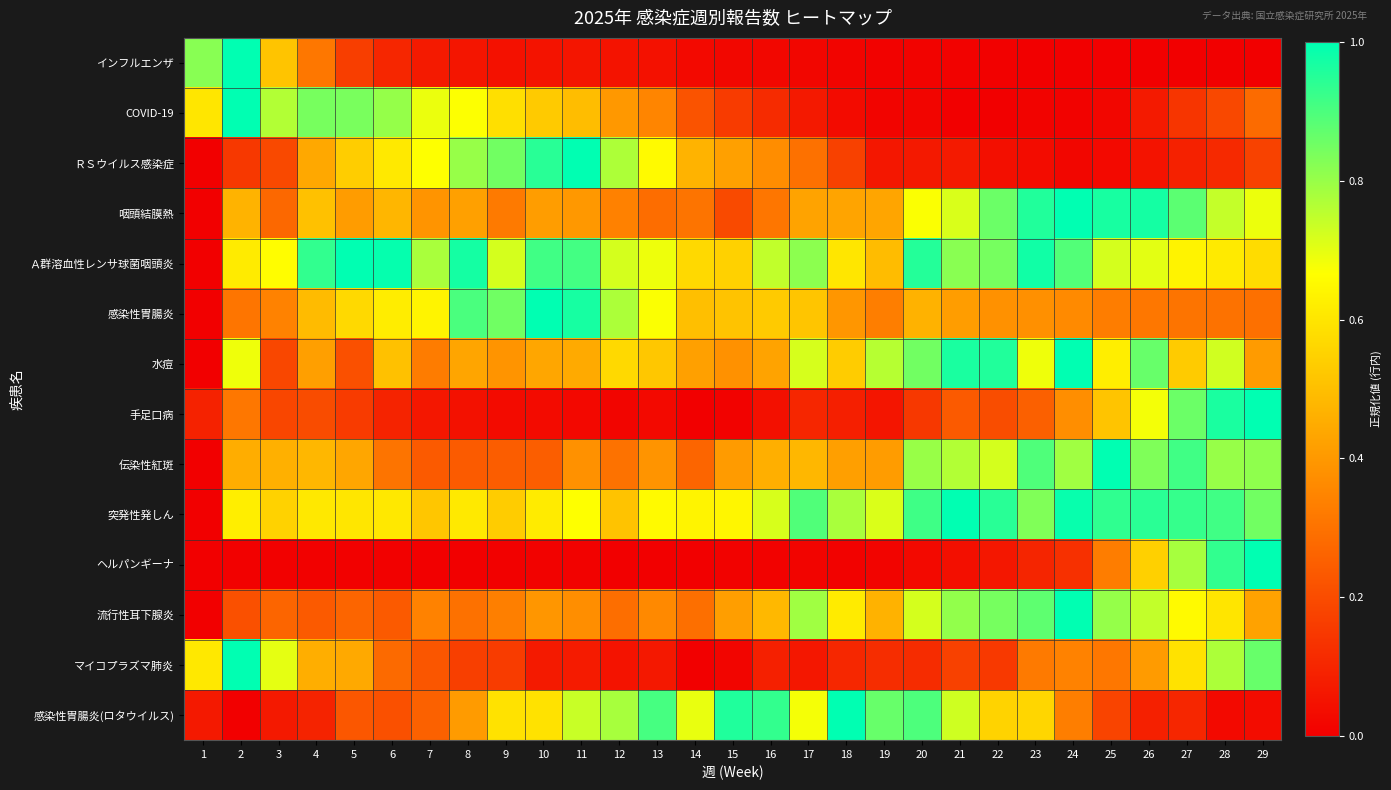

Reading right to left, transcribe all the data shown in this chart.

インフルエンザ: 29=0.0	28=0.0	27=0.0	26=0.0	25=0.0	24=0.0	23=0.0	22=0.0	21=0.0	20=0.0	19=0.0	18=0.0	17=0.0	16=0.0	15=0.0	14=0.0	13=0.0	12=0.1	11=0.1	10=0.1	9=0.0	8=0.1	7=0.1	6=0.1	5=0.2	4=0.3	3=0.5	2=1.0	1=0.8
COVID-19: 29=0.3	28=0.2	27=0.1	26=0.1	25=0.0	24=0.0	23=0.0	22=0.0	21=0.0	20=0.0	19=0.0	18=0.0	17=0.1	16=0.1	15=0.2	14=0.2	13=0.4	12=0.4	11=0.5	10=0.5	9=0.6	8=0.7	7=0.7	6=0.8	5=0.8	4=0.8	3=0.8	2=1.0	1=0.6
ＲＳウイルス感染症: 29=0.2	28=0.1	27=0.1	26=0.1	25=0.0	24=0.0	23=0.0	22=0.0	21=0.1	20=0.1	19=0.1	18=0.2	17=0.3	16=0.4	15=0.4	14=0.5	13=0.7	12=0.8	11=1.0	10=0.9	9=0.9	8=0.8	7=0.7	6=0.6	5=0.5	4=0.4	3=0.2	2=0.1	1=0.0
咽頭結膜熱: 29=0.7	28=0.7	27=0.9	26=1.0	25=1.0	24=1.0	23=1.0	22=0.9	21=0.7	20=0.7	19=0.4	18=0.4	17=0.4	16=0.3	15=0.2	14=0.3	13=0.3	12=0.3	11=0.4	10=0.4	9=0.3	8=0.4	7=0.4	6=0.5	5=0.4	4=0.5	3=0.3	2=0.5	1=0.0
Ａ群溶血性レンサ球菌咽頭炎: 29=0.6	28=0.6	27=0.6	26=0.7	25=0.7	24=0.9	23=1.0	22=0.8	21=0.8	20=1.0	19=0.5	18=0.6	17=0.8	16=0.7	15=0.5	14=0.6	13=0.7	12=0.7	11=0.9	10=0.9	9=0.7	8=1.0	7=0.8	6=1.0	5=1.0	4=0.9	3=0.7	2=0.6	1=0.0
感染性胃腸炎: 29=0.3	28=0.3	27=0.3	26=0.3	25=0.3	24=0.4	23=0.4	22=0.4	21=0.4	20=0.5	19=0.3	18=0.4	17=0.5	16=0.5	15=0.5	14=0.5	13=0.7	12=0.8	11=1.0	10=1.0	9=0.9	8=0.9	7=0.6	6=0.6	5=0.6	4=0.5	3=0.3	2=0.3	1=0.0
水痘: 29=0.4	28=0.7	27=0.5	26=0.9	25=0.6	24=1.0	23=0.7	22=1.0	21=1.0	20=0.9	19=0.8	18=0.5	17=0.7	16=0.4	15=0.4	14=0.4	13=0.5	12=0.6	11=0.4	10=0.4	9=0.4	8=0.4	7=0.3	6=0.5	5=0.2	4=0.4	3=0.2	2=0.7	1=0.0
手足口病: 29=1.0	28=1.0	27=0.9	26=0.7	25=0.5	24=0.4	23=0.3	22=0.2	21=0.2	20=0.1	19=0.1	18=0.1	17=0.1	16=0.0	15=0.0	14=0.0	13=0.0	12=0.0	11=0.0	10=0.0	9=0.0	8=0.0	7=0.1	6=0.1	5=0.2	4=0.2	3=0.2	2=0.3	1=0.1
伝染性紅斑: 29=0.8	28=0.8	27=0.9	26=0.8	25=1.0	24=0.8	23=0.9	22=0.7	21=0.8	20=0.8	19=0.4	18=0.4	17=0.5	16=0.5	15=0.4	14=0.3	13=0.4	12=0.3	11=0.4	10=0.2	9=0.2	8=0.2	7=0.2	6=0.3	5=0.4	4=0.5	3=0.5	2=0.5	1=0.0
突発性発しん: 29=0.9	28=0.9	27=0.9	26=0.9	25=0.9	24=1.0	23=0.8	22=0.9	21=1.0	20=0.9	19=0.7	18=0.8	17=0.9	16=0.7	15=0.6	14=0.6	13=0.7	12=0.5	11=0.7	10=0.6	9=0.5	8=0.6	7=0.5	6=0.6	5=0.6	4=0.6	3=0.5	2=0.6	1=0.0
ヘルパンギーナ: 29=1.0	28=0.9	27=0.8	26=0.5	25=0.3	24=0.1	23=0.1	22=0.1	21=0.0	20=0.0	19=0.0	18=0.0	17=0.0	16=0.0	15=0.0	14=0.0	13=0.0	12=0.0	11=0.0	10=0.0	9=0.0	8=0.0	7=0.0	6=0.0	5=0.0	4=0.0	3=0.0	2=0.0	1=0.0
流行性耳下腺炎: 29=0.4	28=0.6	27=0.7	26=0.7	25=0.8	24=1.0	23=0.9	22=0.8	21=0.8	20=0.7	19=0.5	18=0.6	17=0.8	16=0.5	15=0.4	14=0.3	13=0.4	12=0.3	11=0.4	10=0.4	9=0.3	8=0.3	7=0.3	6=0.2	5=0.3	4=0.2	3=0.3	2=0.2	1=0.0
マイコプラズマ肺炎: 29=0.9	28=0.8	27=0.6	26=0.4	25=0.3	24=0.3	23=0.3	22=0.2	21=0.2	20=0.1	19=0.1	18=0.1	17=0.1	16=0.1	15=0.0	14=0.0	13=0.1	12=0.1	11=0.1	10=0.1	9=0.2	8=0.2	7=0.2	6=0.3	5=0.4	4=0.5	3=0.7	2=1.0	1=0.6
感染性胃腸炎(ロタウイルス): 29=0.0	28=0.0	27=0.1	26=0.1	25=0.2	24=0.3	23=0.6	22=0.6	21=0.7	20=0.9	19=0.9	18=1.0	17=0.7	16=0.9	15=1.0	14=0.7	13=0.9	12=0.8	11=0.7	10=0.6	9=0.6	8=0.4	7=0.3	6=0.2	5=0.2	4=0.1	3=0.1	2=0.0	1=0.1